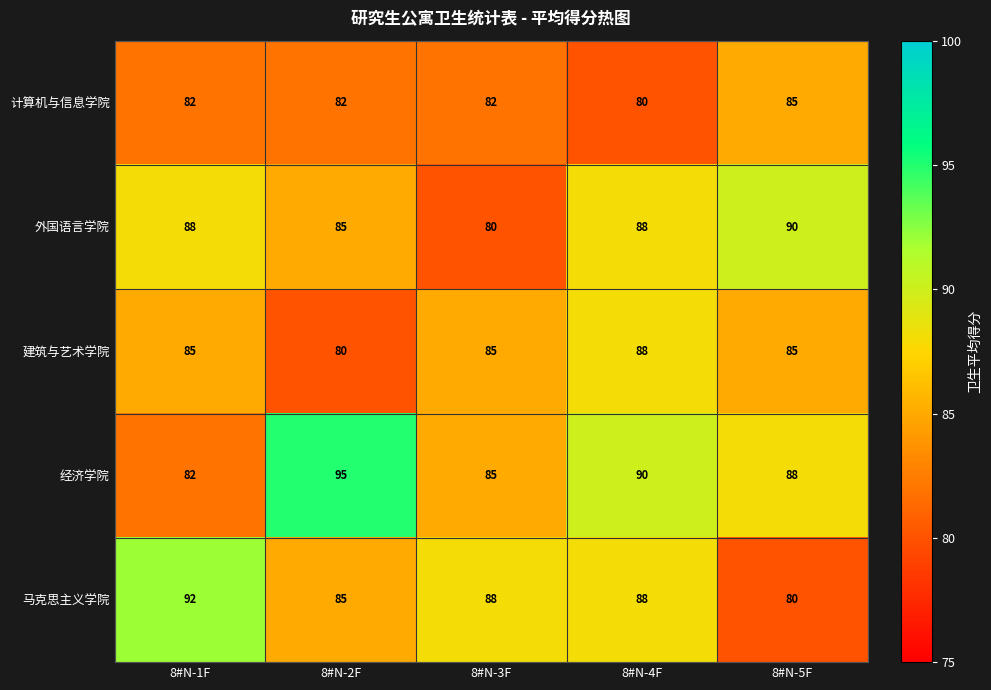

How many data points in 马克思主义学院 are less than 88?

2